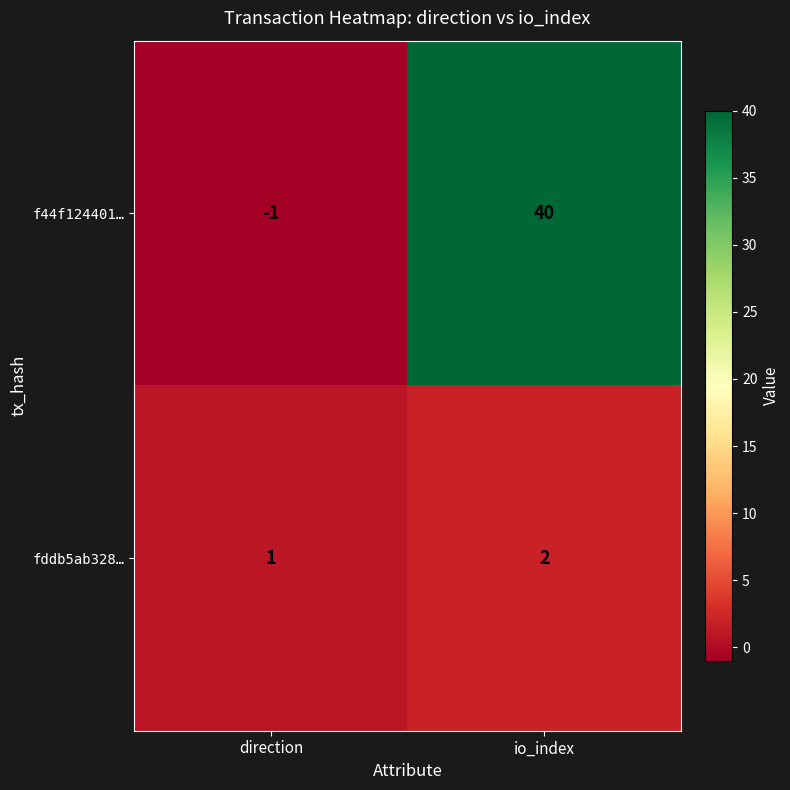

Which series has the largest total across all categories?

f44f124401…